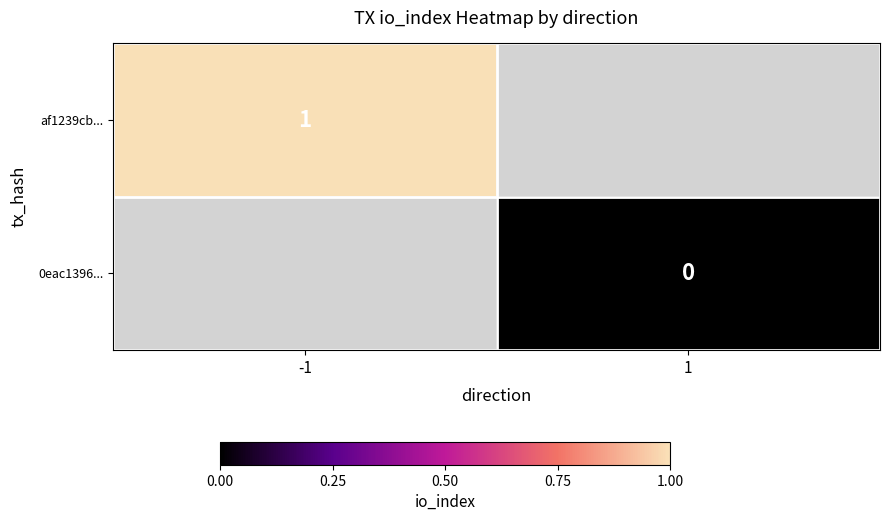

The value of af1239cb... at -1 is 1. True or false?

True